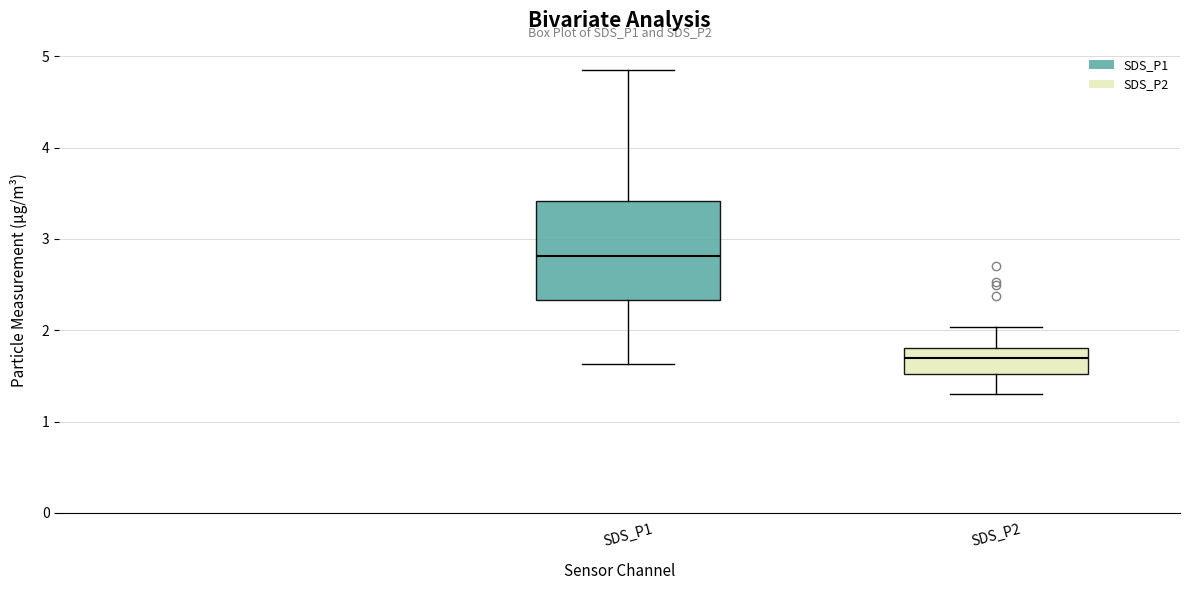

Reading left to right, transcribe this box plot: for each box, give where its median line is, the range the box spans, and where its two whiskers end, as read against the y-axis. The values are not printed on the chart, so give them approximately, as read against the axis.

SDS_P1: median 2.8, box 2.3 to 3.4, whiskers 1.6 to 4.9
SDS_P2: median 1.7, box 1.5 to 1.8, whiskers 1.3 to 2.0